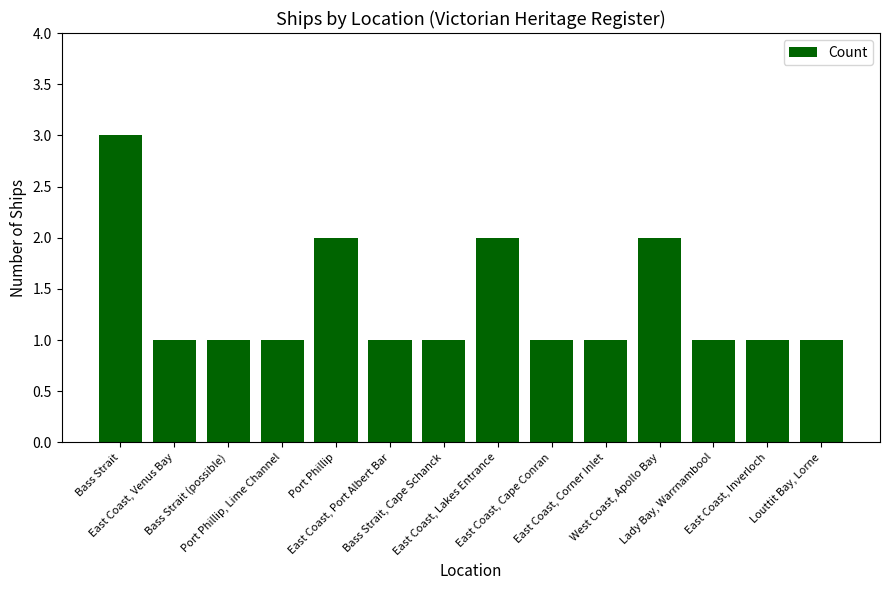

What is the sum of all values?

19